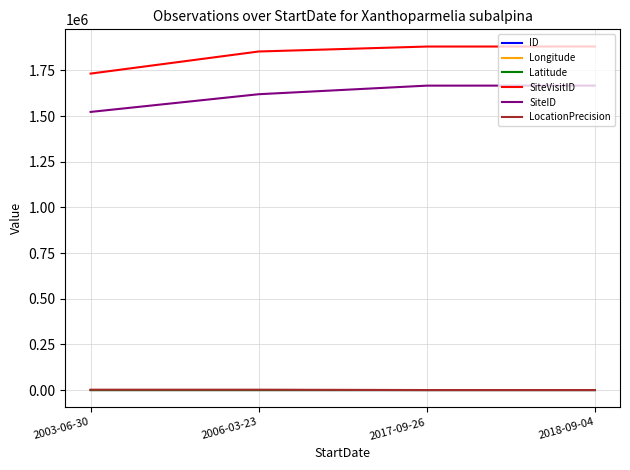

Which series has the largest total across all categories?

SiteVisitID